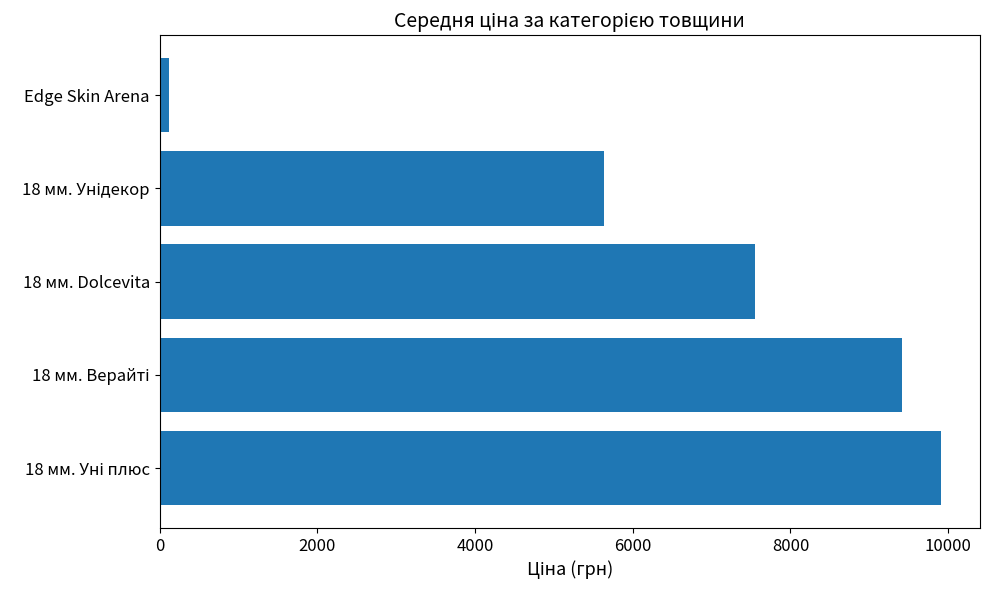

Is it true that the value at 18 мм. Dolcevita is 7545.9?

True